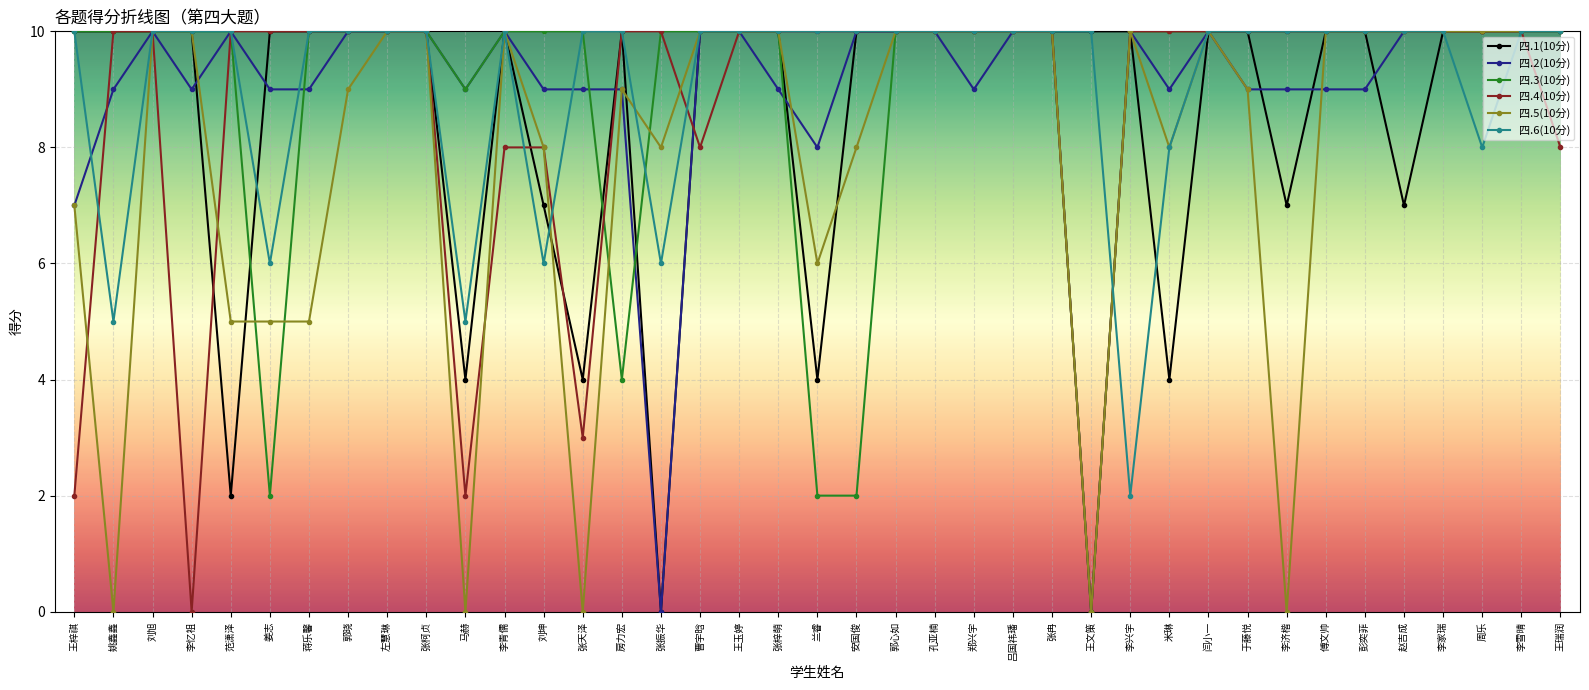

The 四.5(10分) series shows 10 at 郭心如. True or false?

True